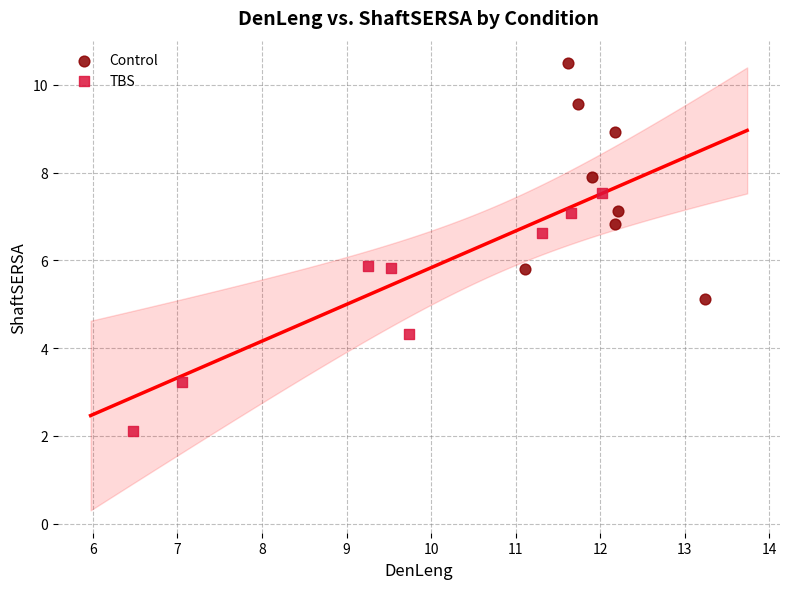

Which series contains the lowest Y value?

TBS